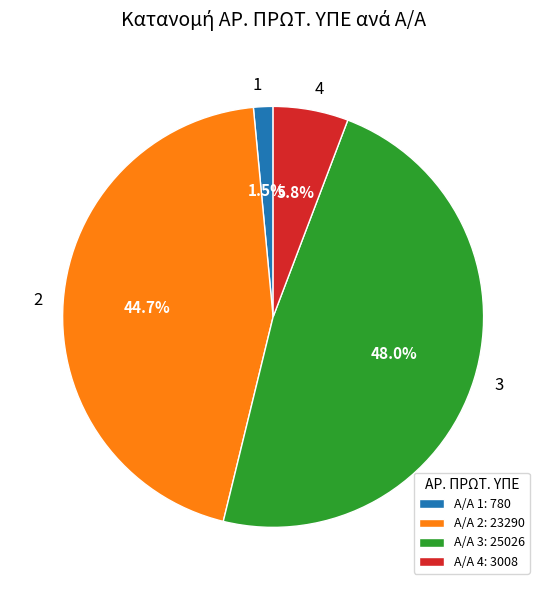

What portion of the pie excludes 3?

52.0%